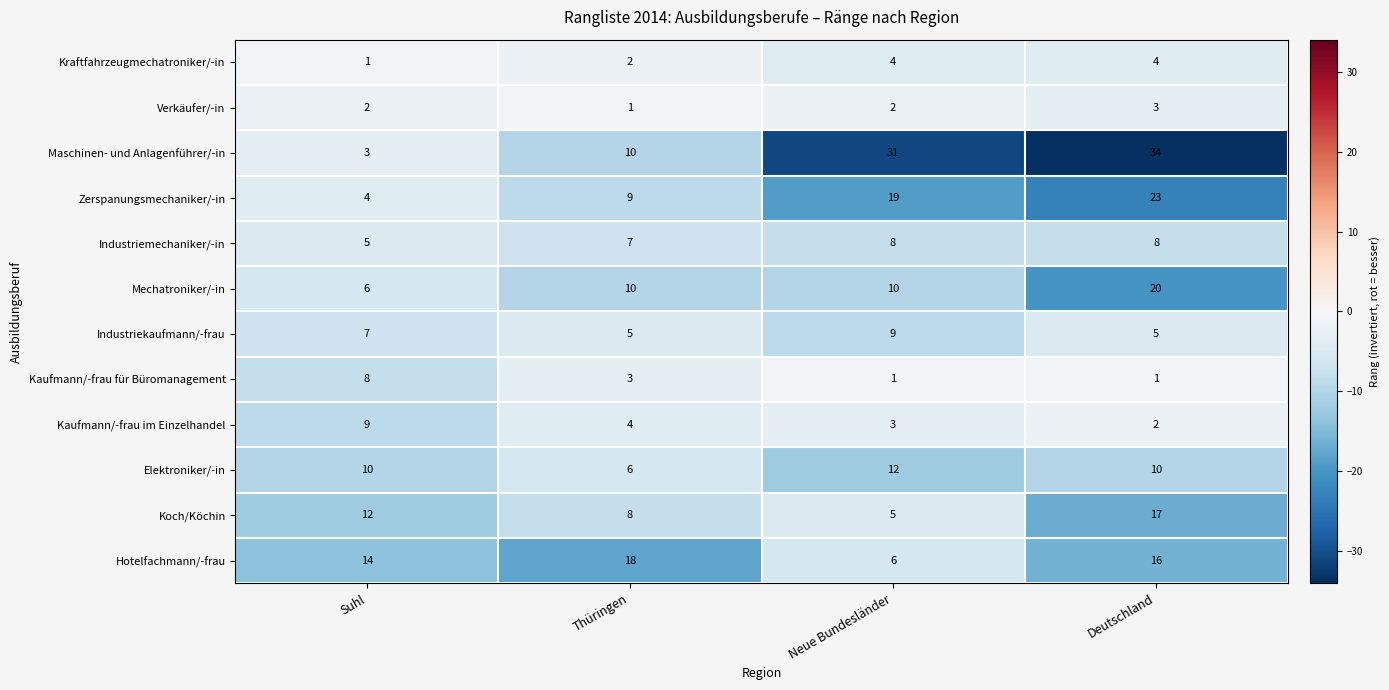

Is it true that Industriemechaniker/-in equals 7 at Thüringen?

True